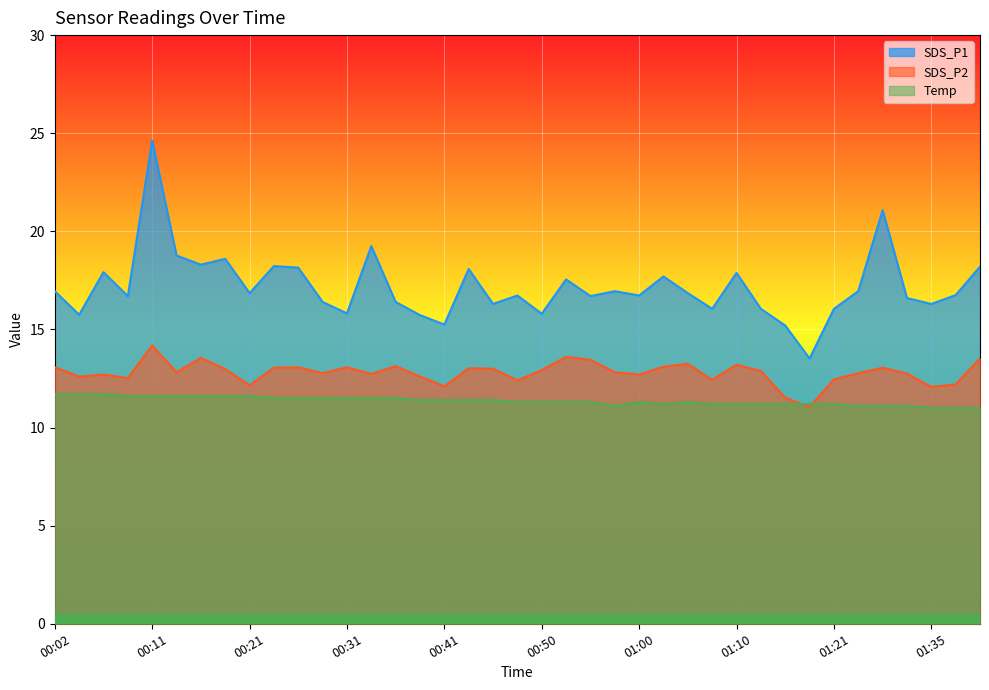

True or false: SDS_P2 has a value of 6.4 at 00:48.

False